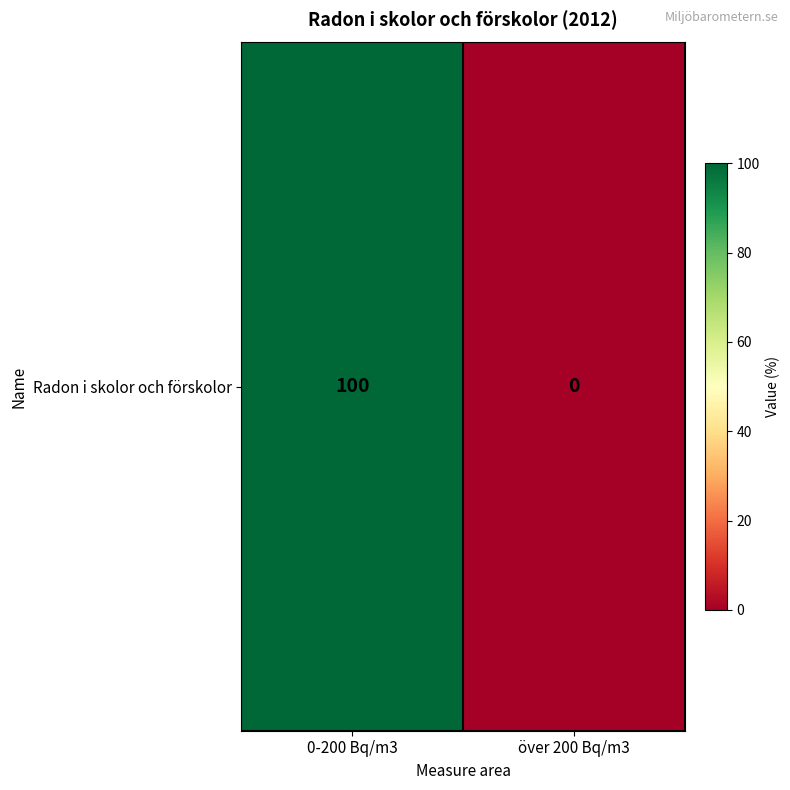

Reading right to left, what are all the values shown in this chart?

över 200 Bq/m3=0	0-200 Bq/m3=100